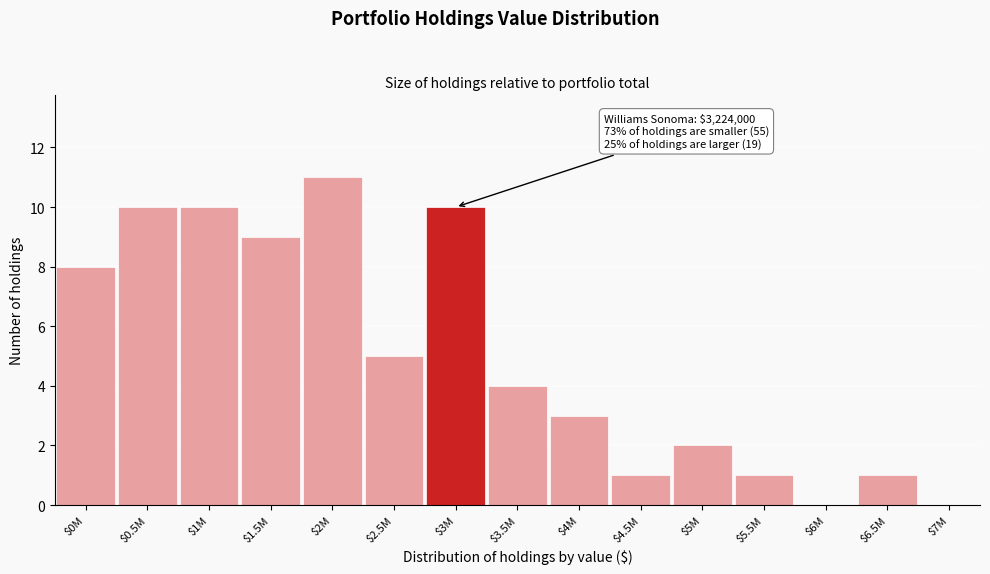

What is the sum of all values?

75